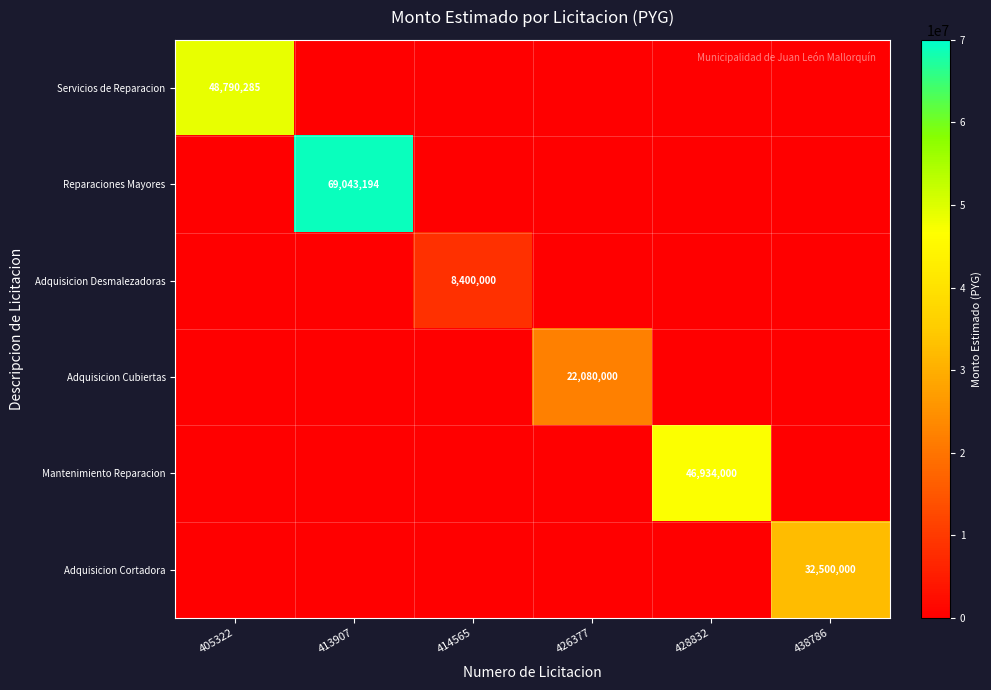

Which series has the largest total across all categories?

Reparaciones Mayores